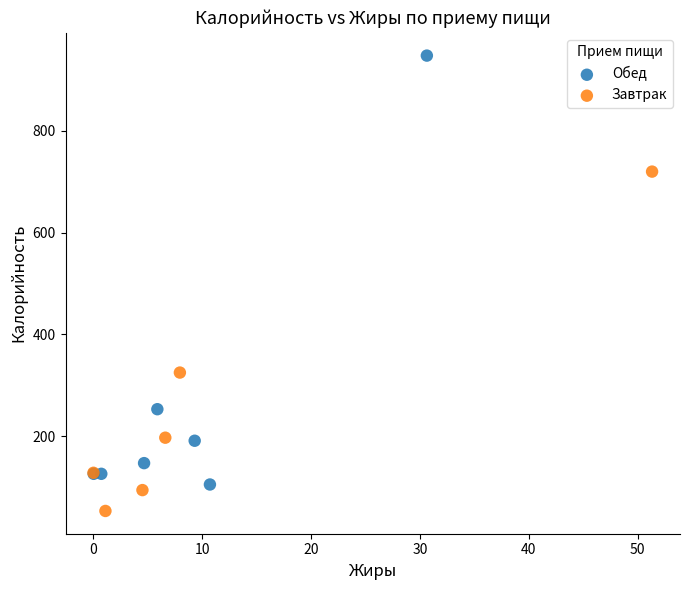

Which series has the largest Y range (max minus min)?

Обед